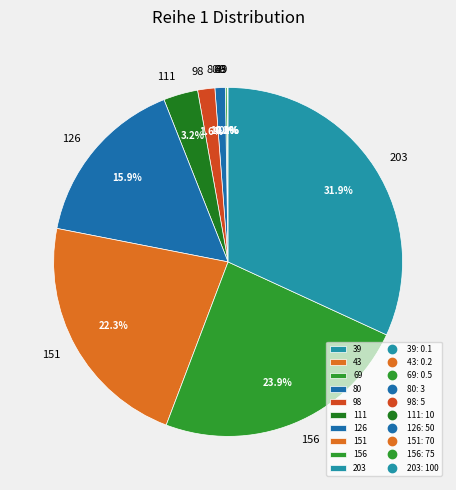

To the nearest percent, what is the difference between the 151 and 80 slice percentages?

21%